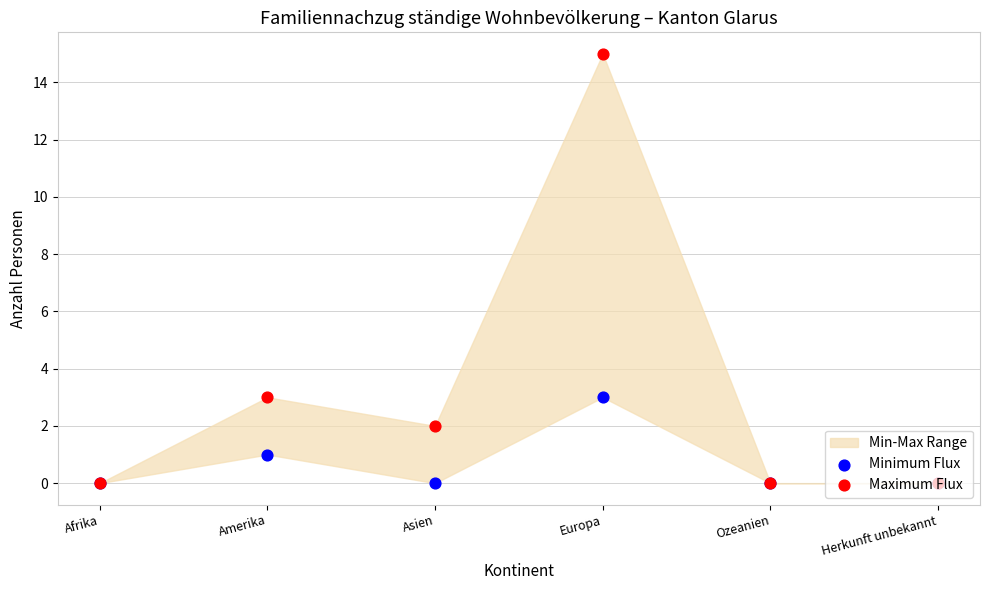

Which series has the largest total across all categories?

Maximum Flux